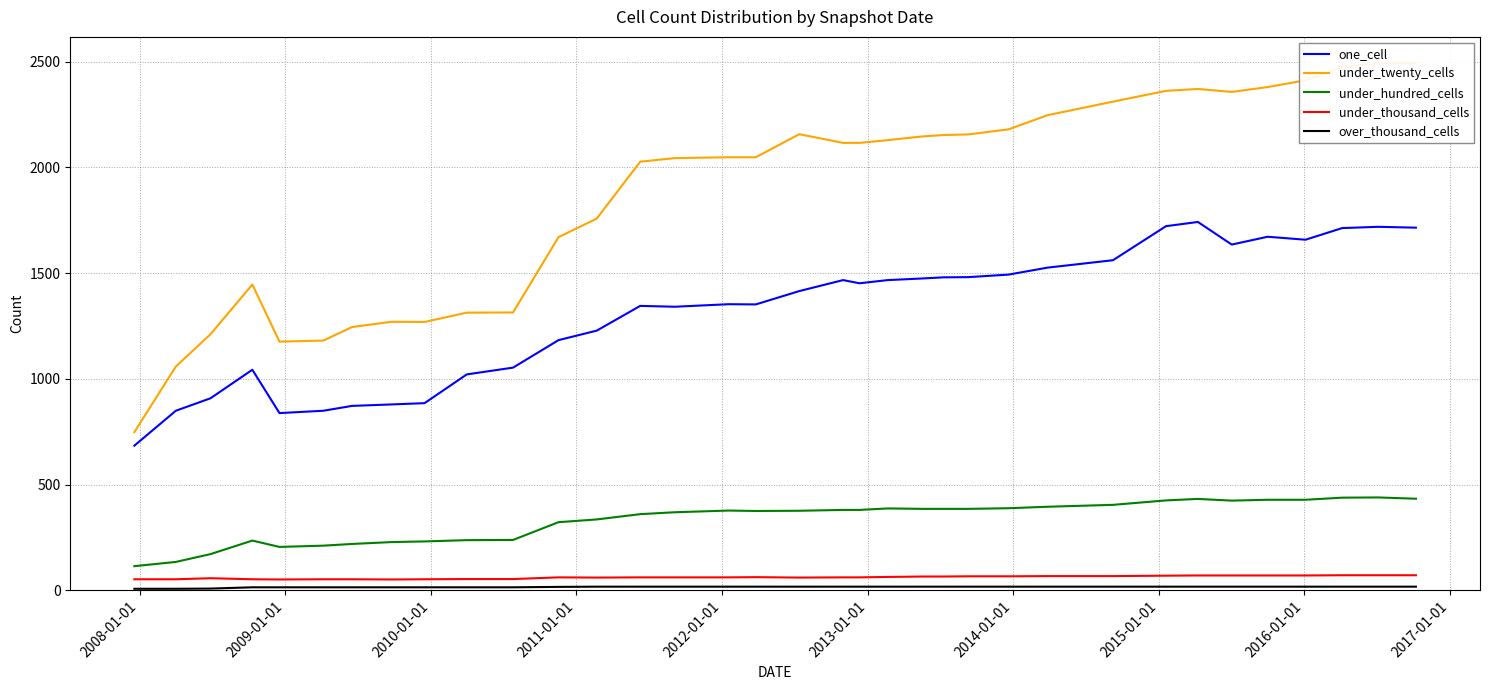

What is the difference between the maximum and second lowest values in the under_twenty_cells series?

1435